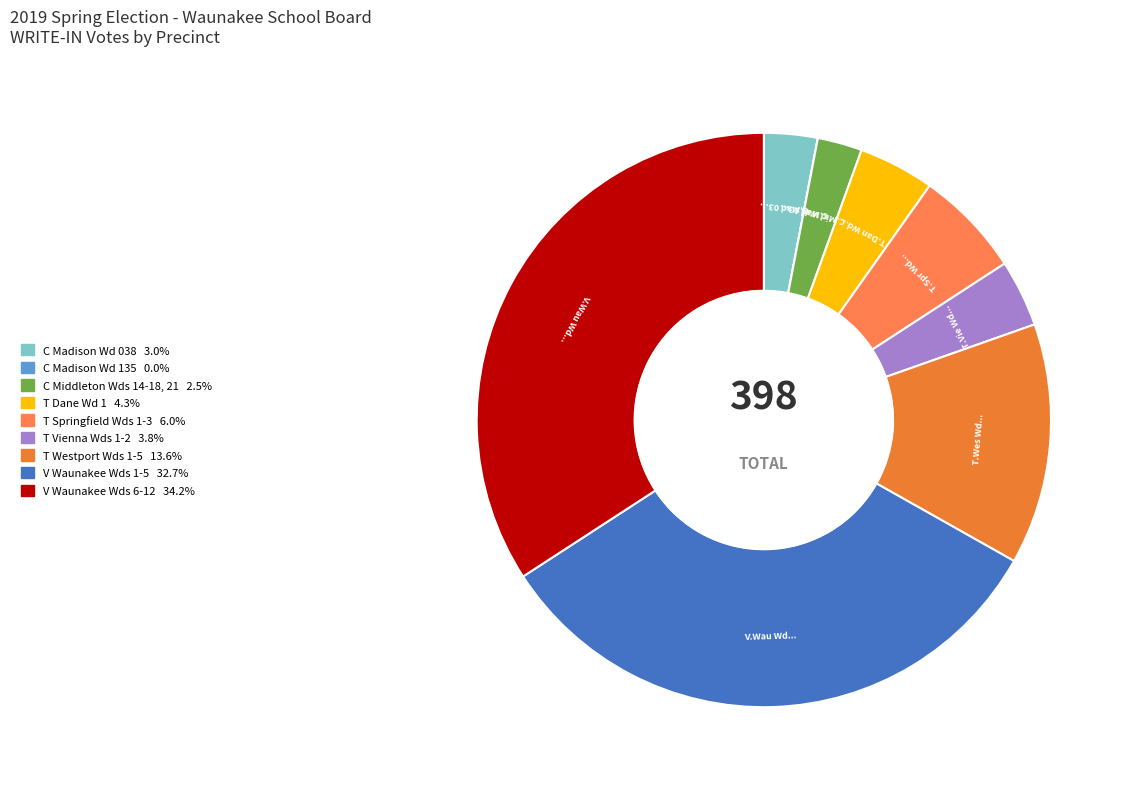

To the nearest percent, what is the combined percentage of T Springfield Wds 1-3 and C Madison Wd 135?

6%